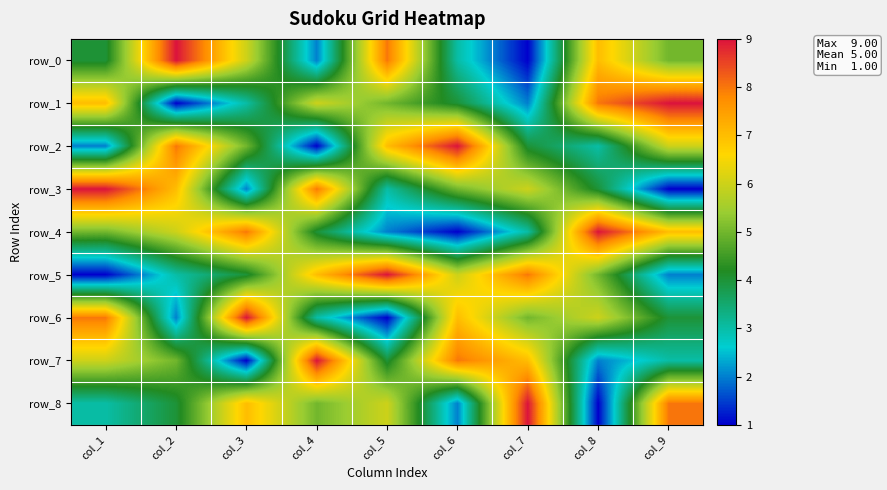

Read the row_0 value at col_7.

1